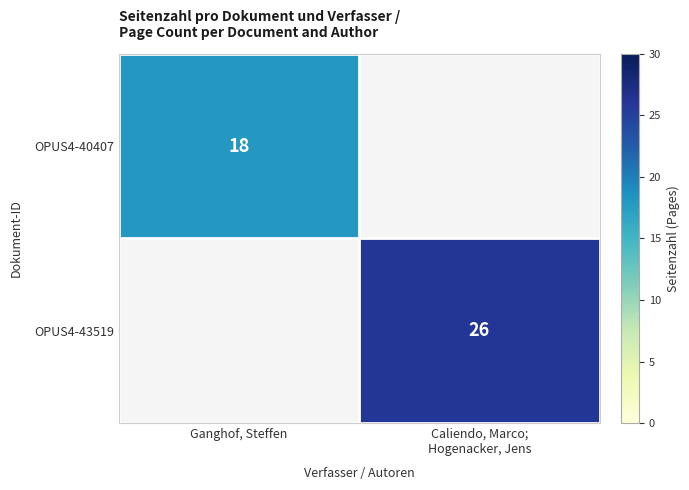

How many categories are shown in the chart?

2